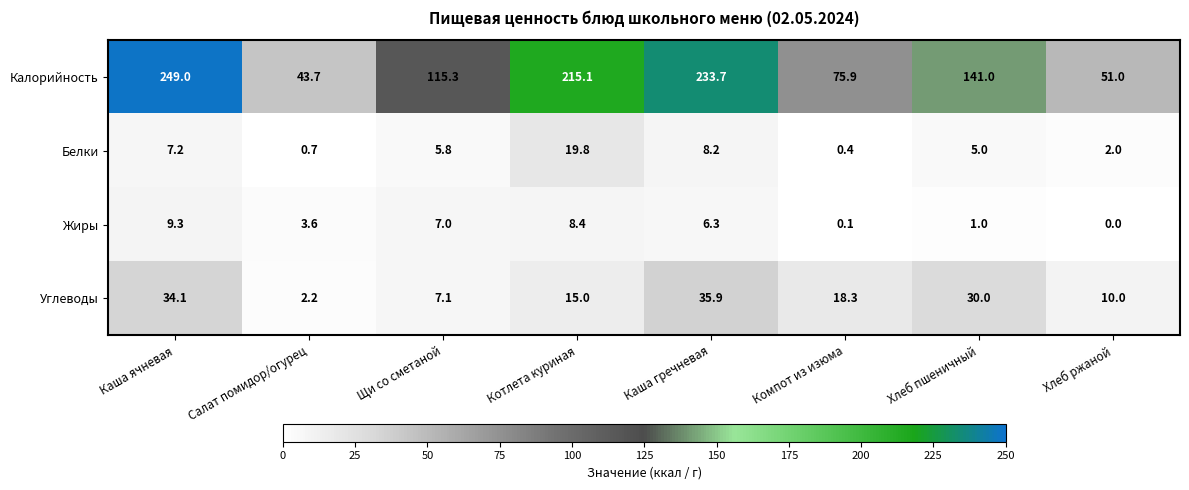

Is it true that Белки equals 32.1 at Котлета куриная?

False